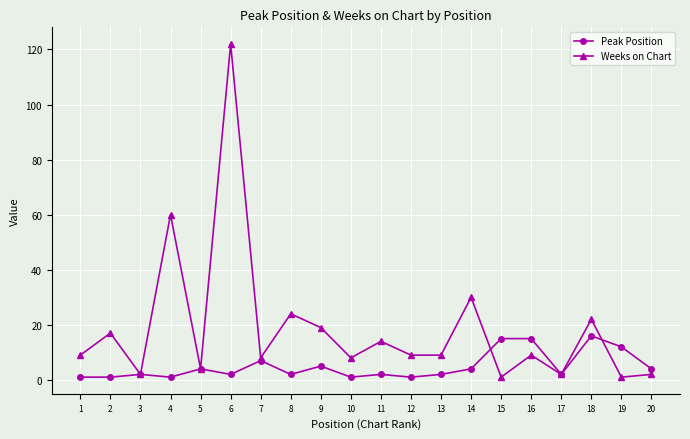

List the series in order of their overall mean, lowest first.

Peak Position, Weeks on Chart